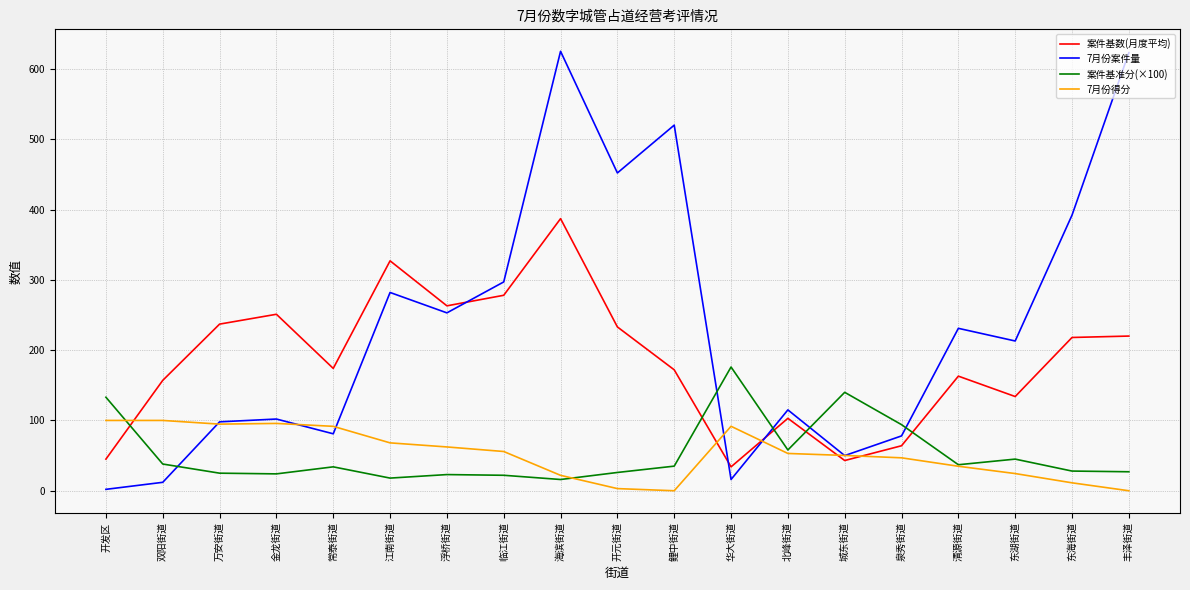

What is the lowest value of the 案件基准分(×100) series?

16.0